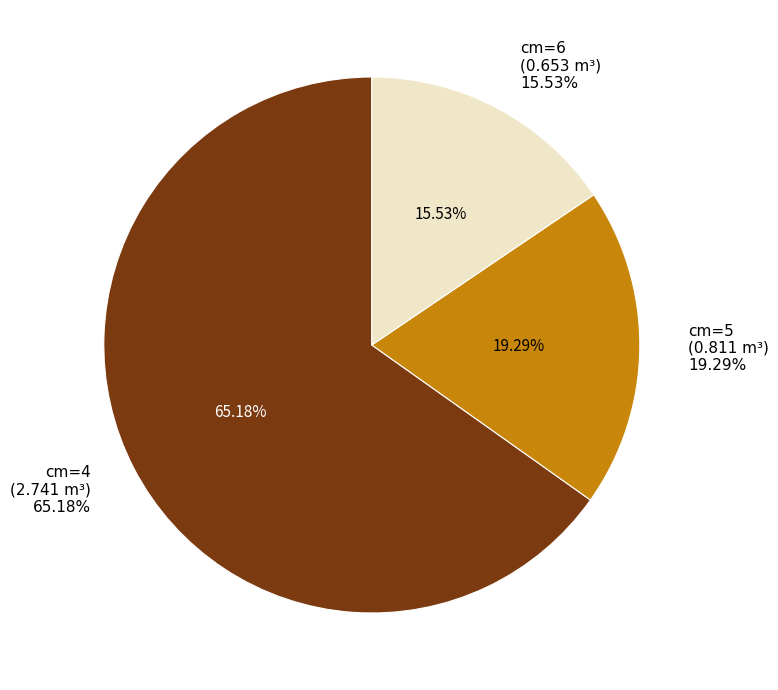

Combined, do 6 and 5 account for over 50%?

No